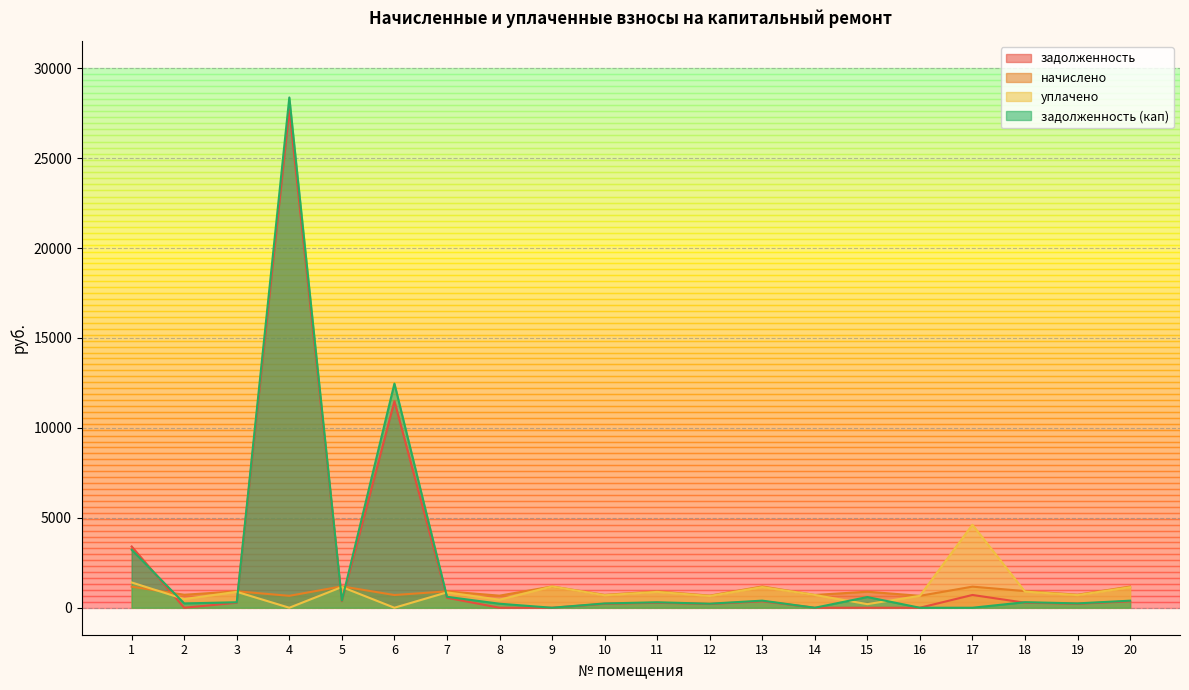

Which series changed the most between 3 and 16?

задолженность (кап)